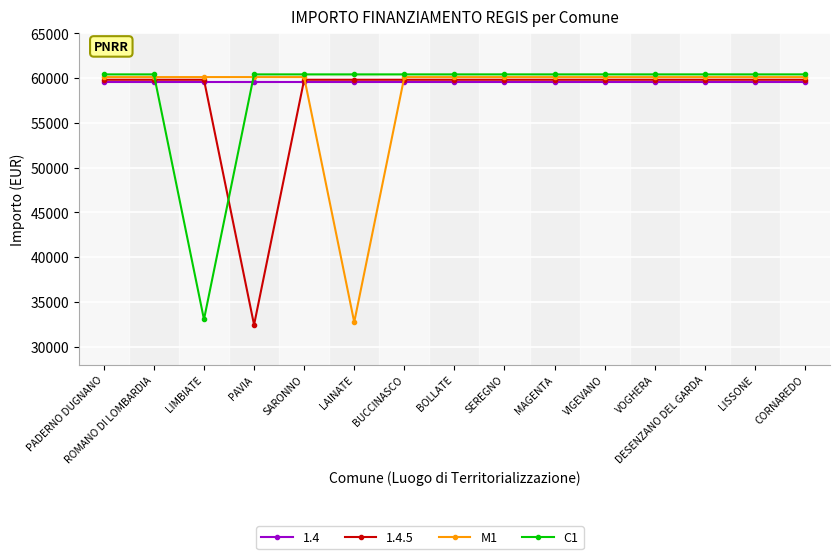

What is the maximum value for 1.4?

59516